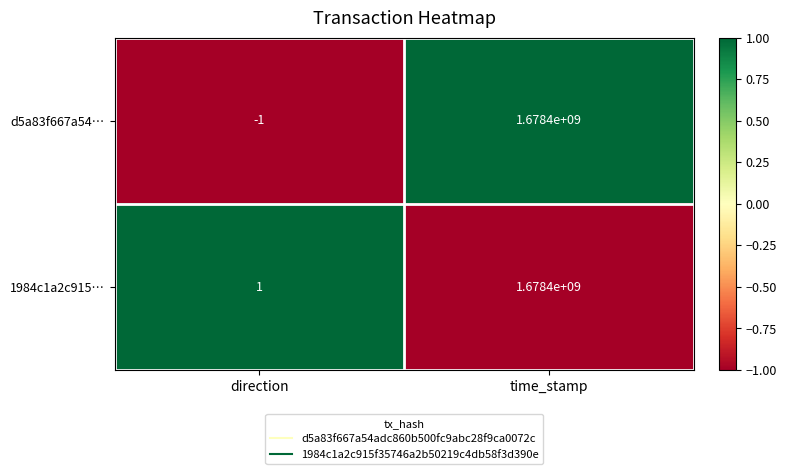

How many values in the 1984c1a2c915… series are below 1678400000?

1